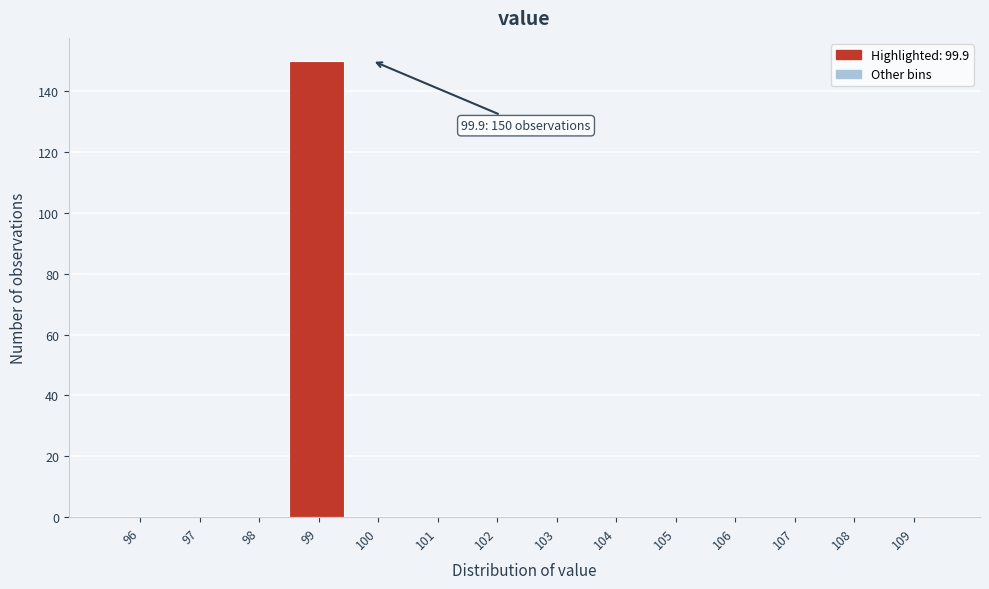

Reading left to right, what are all the values shown in this chart?

96=0	97=0	98=0	99=150	100=0	101=0	102=0	103=0	104=0	105=0	106=0	107=0	108=0	109=0